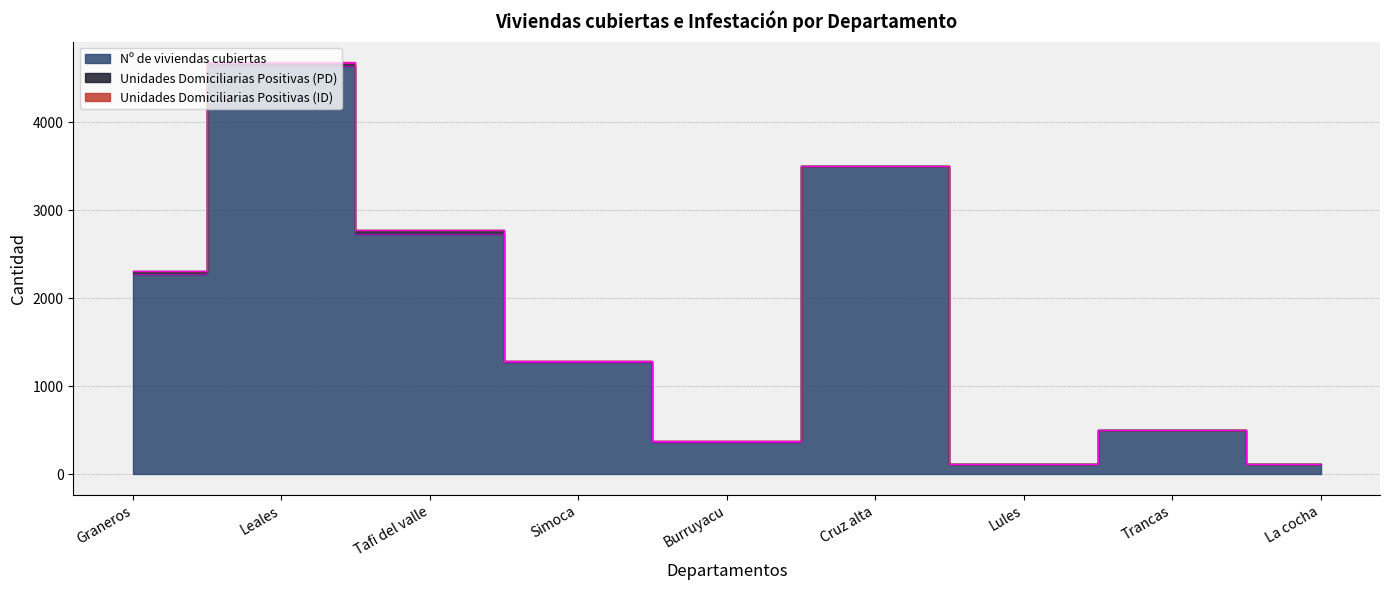

Rank the series by their maximum value, from lowest to highest.

Unidades Domiciliarias Positivas (ID), Unidades Domiciliarias Positivas (PD), Nº de viviendas cubiertas